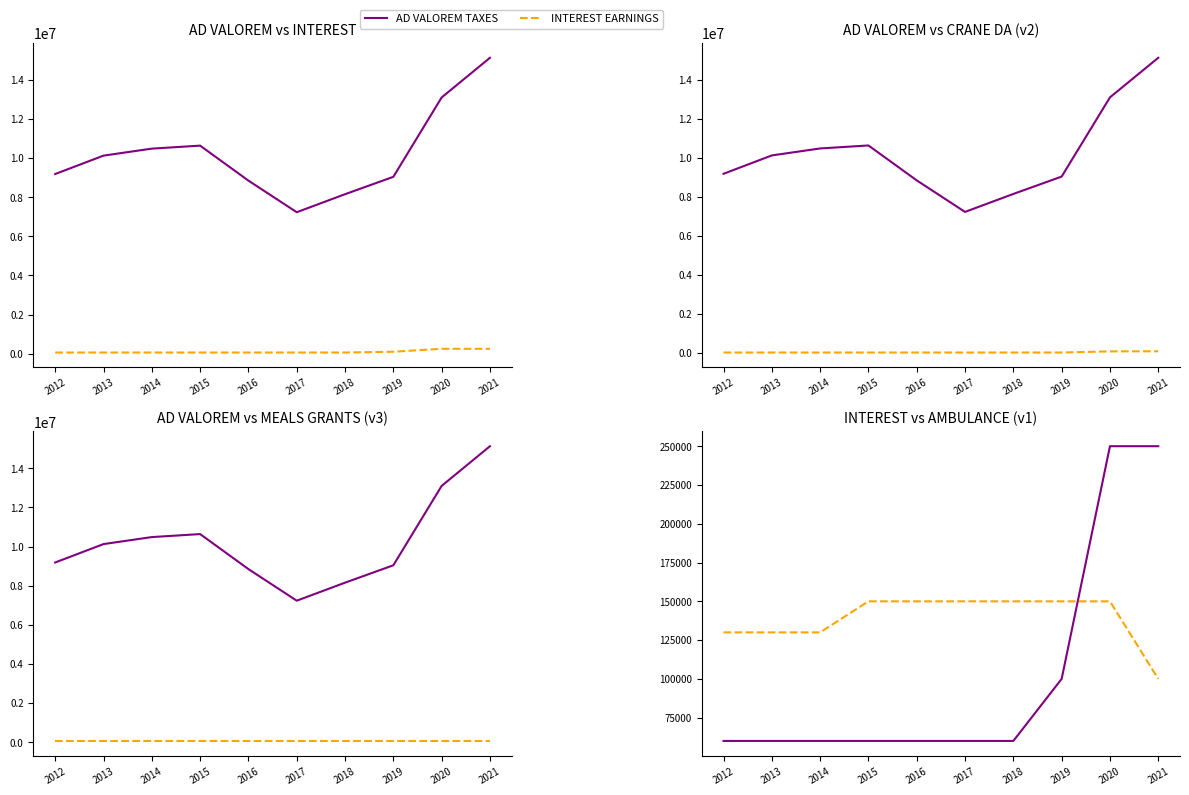

Rank the series at 2020 from highest to lowest value.

AD VALOREM TAXES, INTEREST EARNINGS, EMERGENCY AMBULANCE SERVICE, CRANE DA SUPPLEMENT, MEALS GRANTS